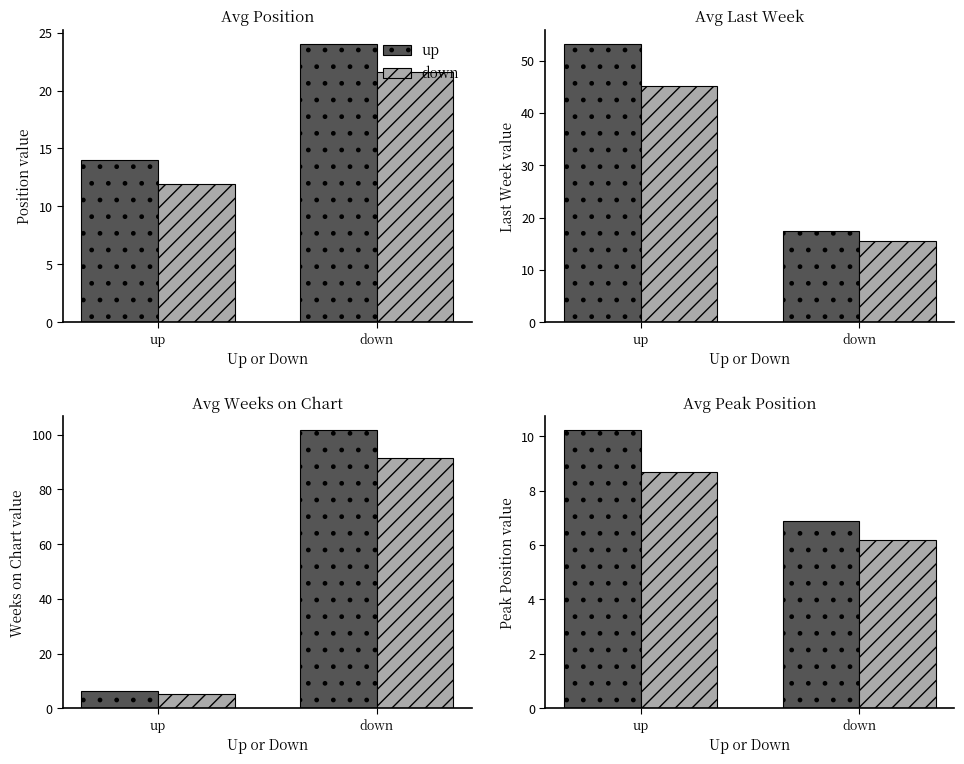

Which series has the largest range (max minus min)?

up